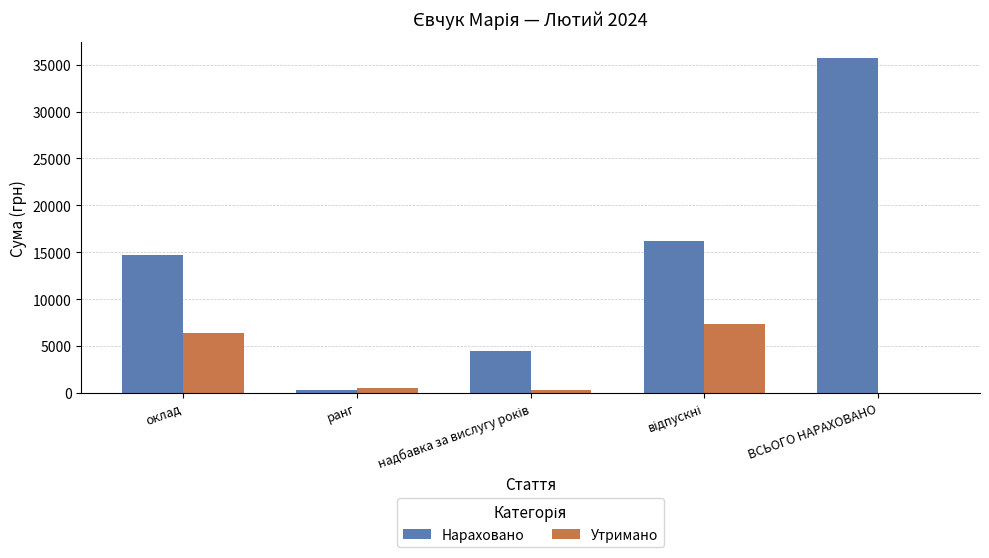

What are all the series names shown in the legend?

Нараховано, Утримано